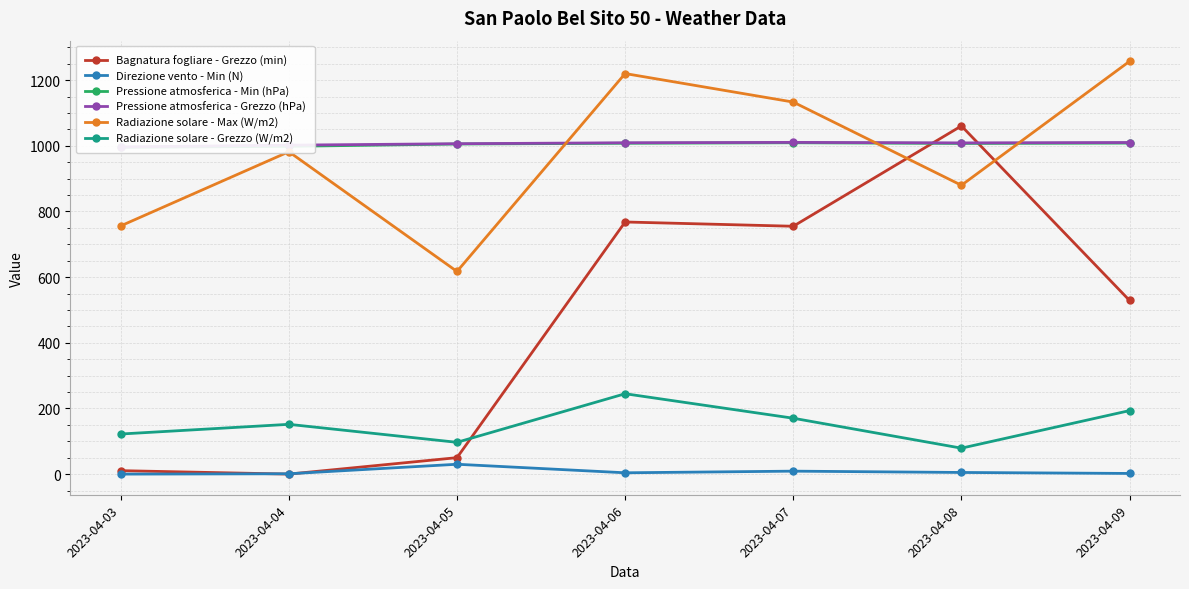

How many data points in Radiazione solare - Max (W/m2) are less than 981?

3